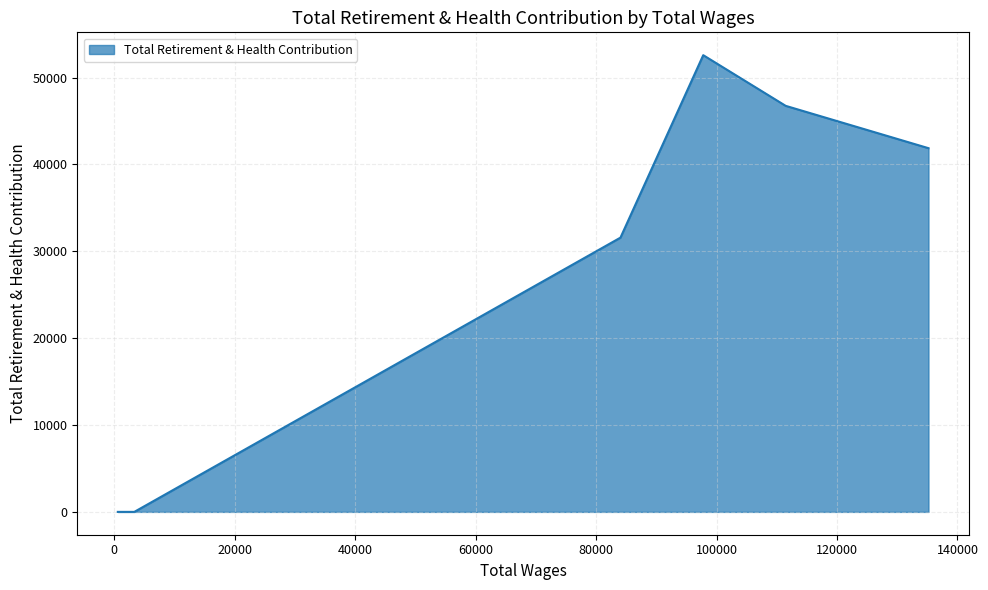

What is the difference between the maximum and minimum values?

52578